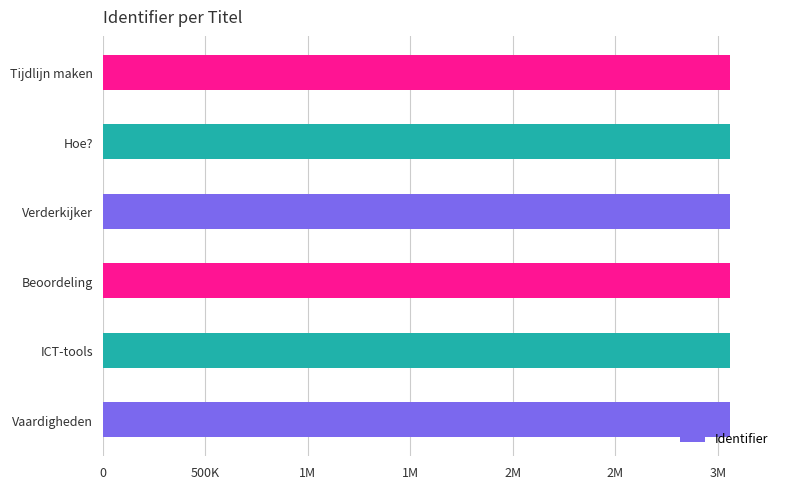

What is the greatest value displayed?

3058844